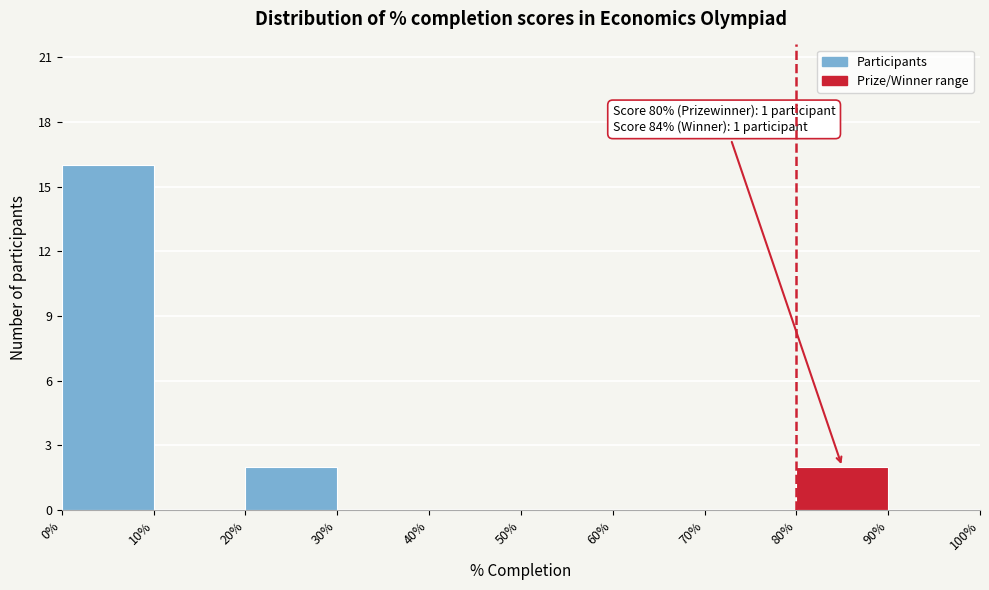

Over which range of the x-axis is the bar tallest?

0% to 10%